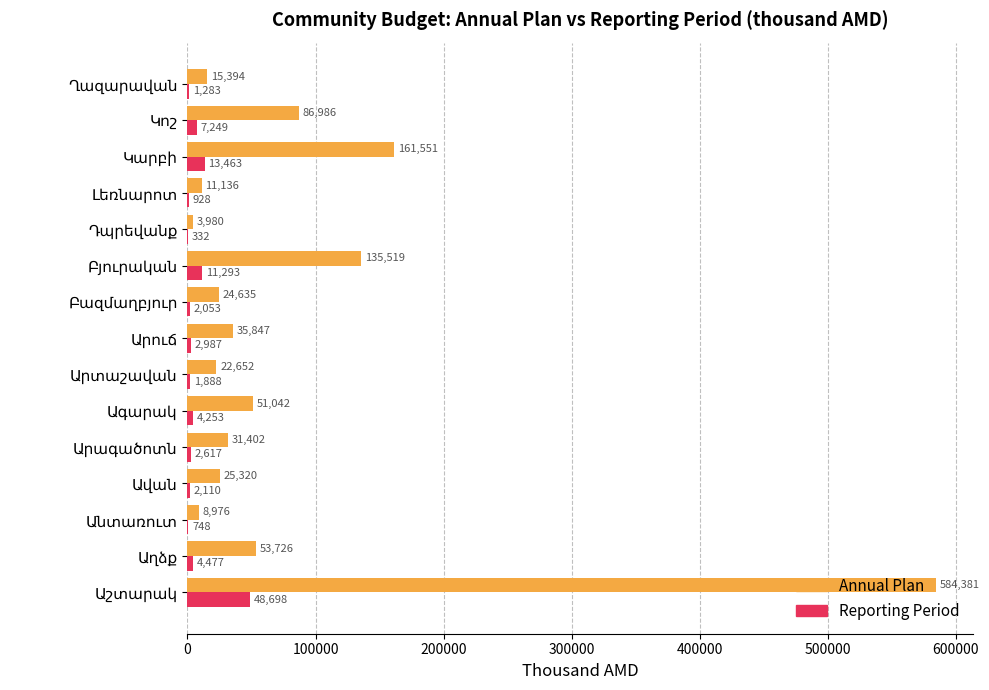

Which series has the largest total across all categories?

Annual Plan